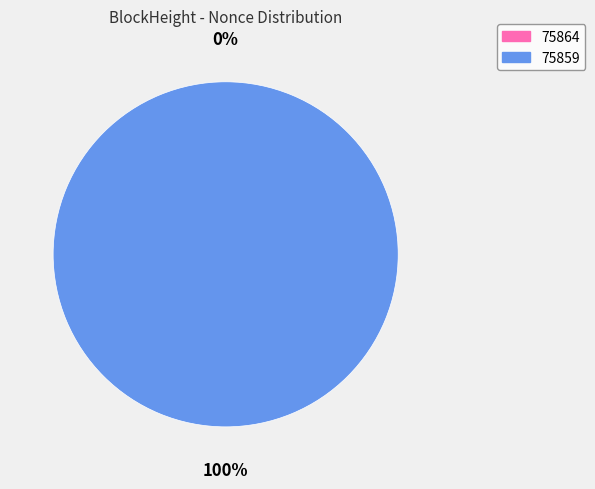

What is the total percentage of 75859 and 75864?

100.0%